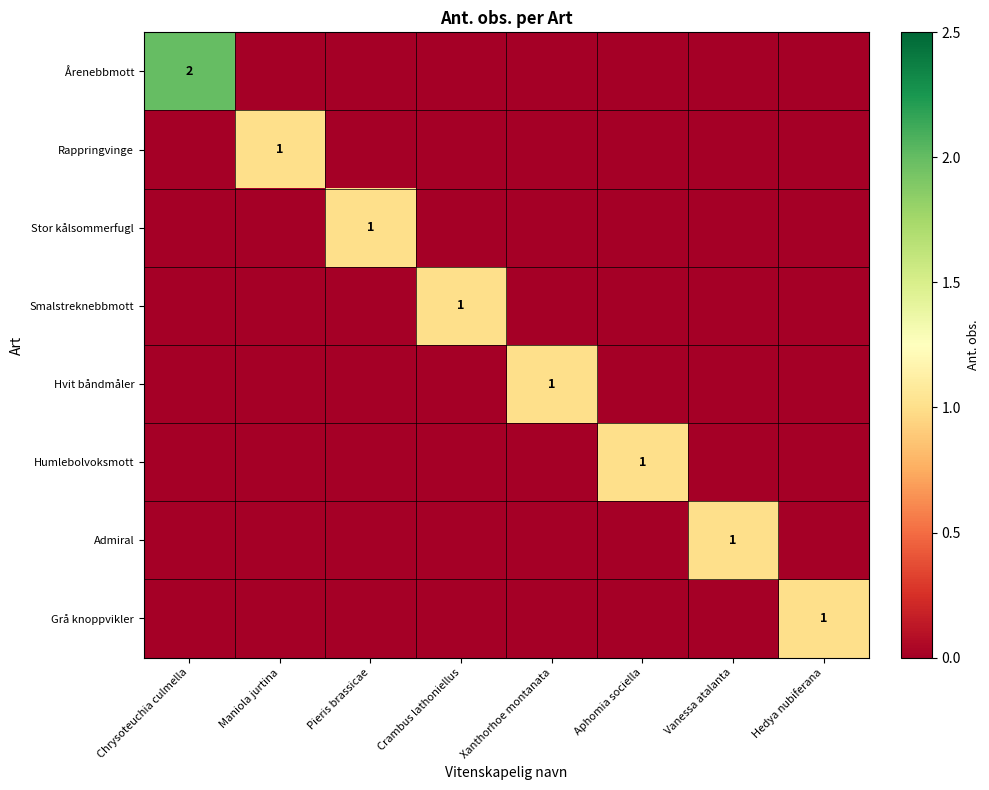

Is it true that Admiral equals 0 at Crambus lathoniellus?

True